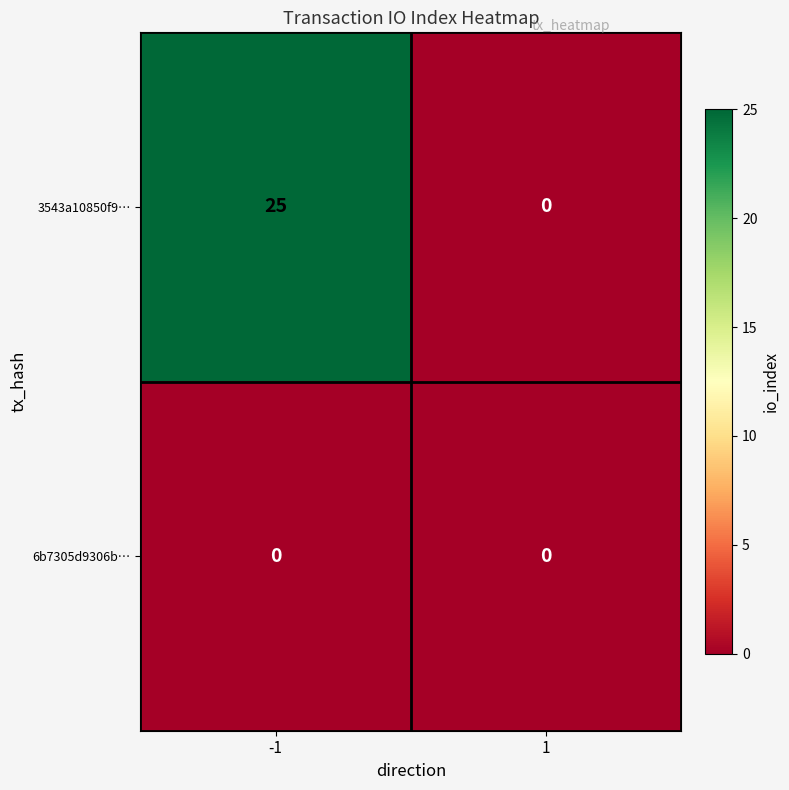

What is the difference between the 3543a10850f9… values at -1 and 1?

25